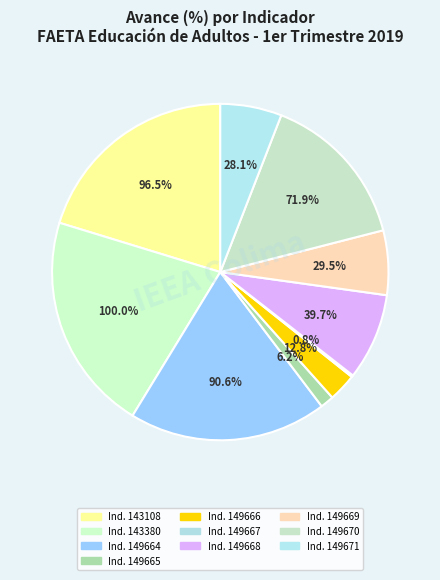

Between 149664 and 149670, which is larger?

149664